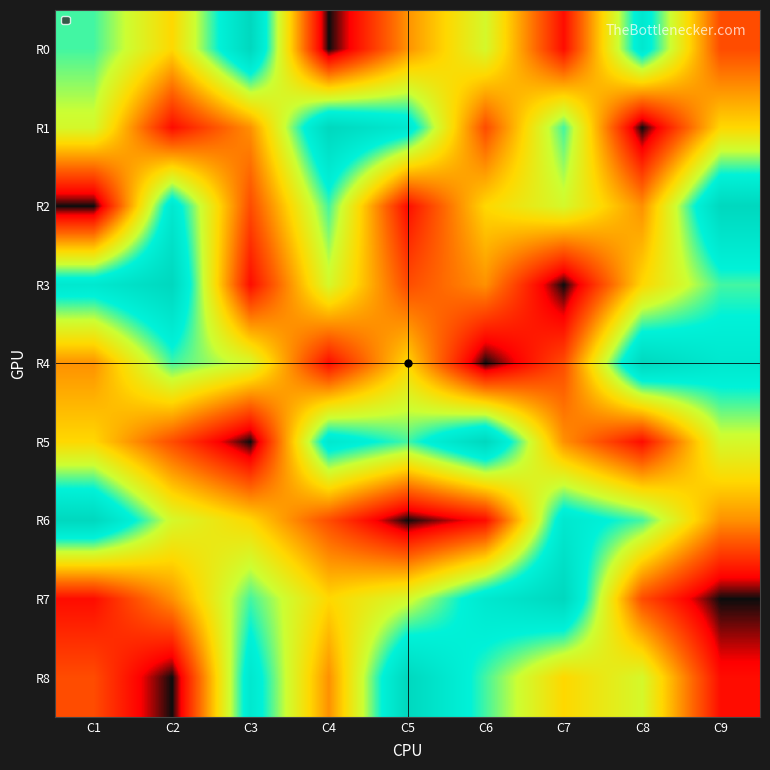

Which series has the widest spread of values?

R0